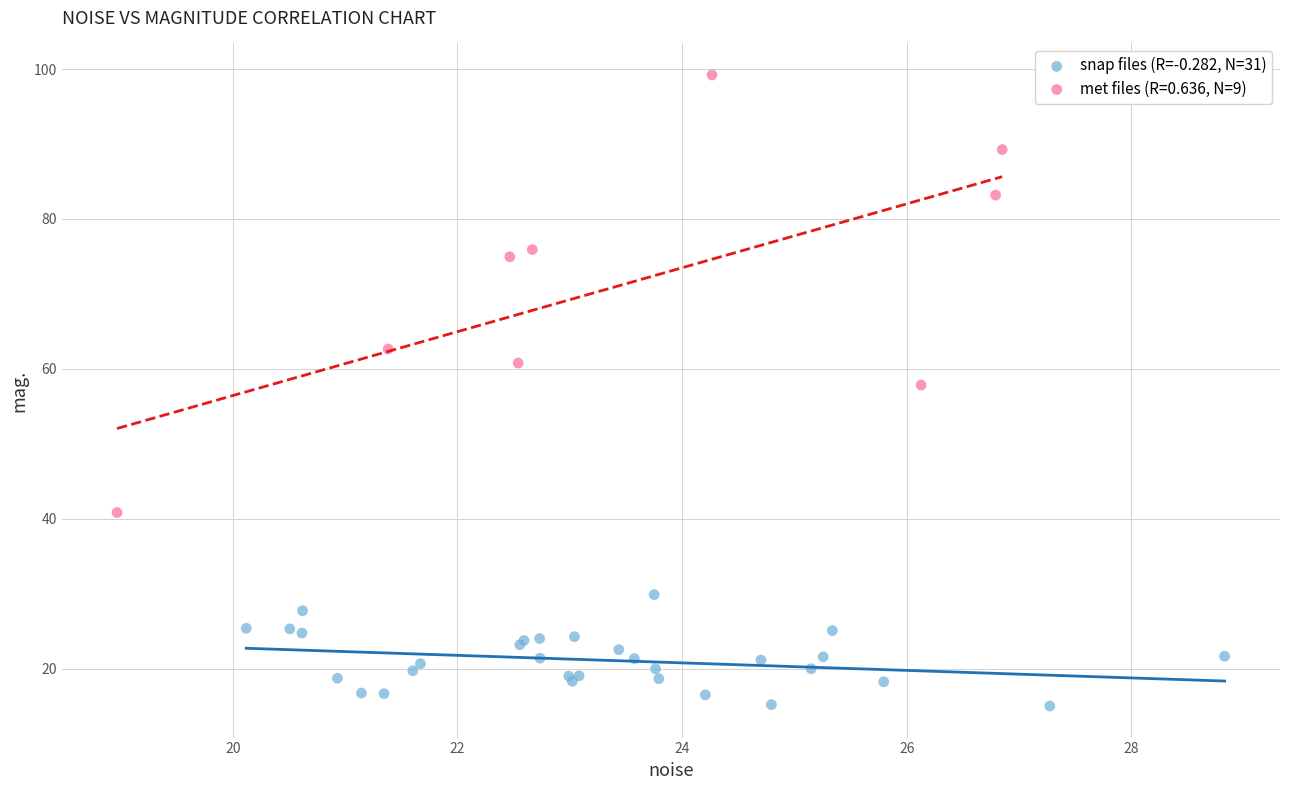

Which series has the widest spread of Y values?

met files (R=0.636, N=9)